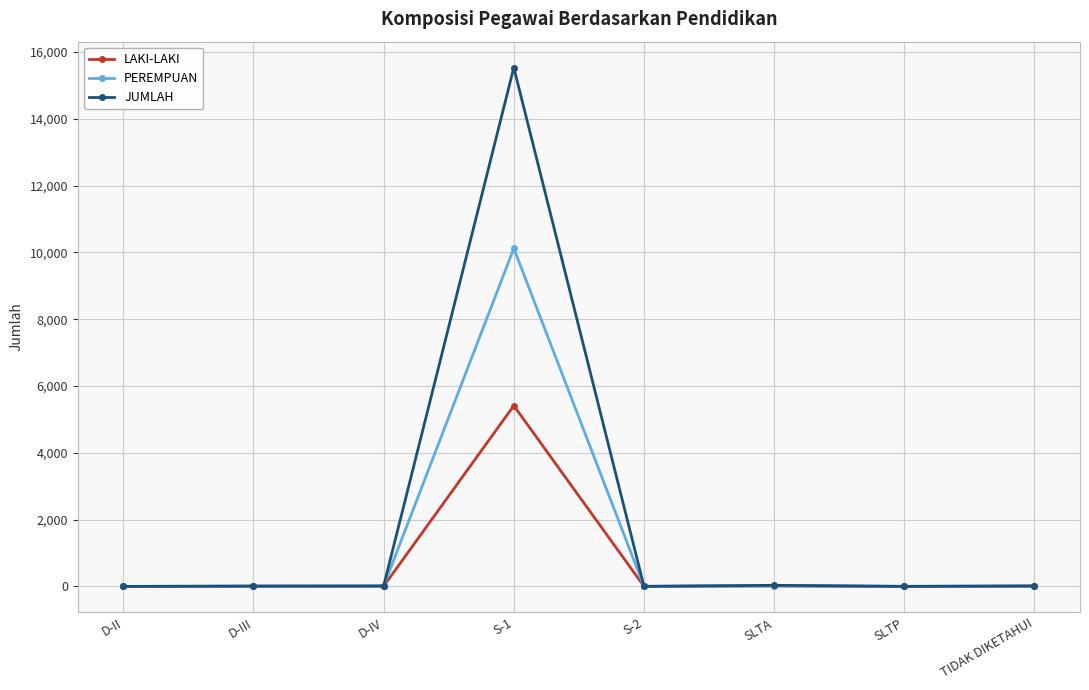

Read the PEREMPUAN value at S-1, to the nearest 50.

10100